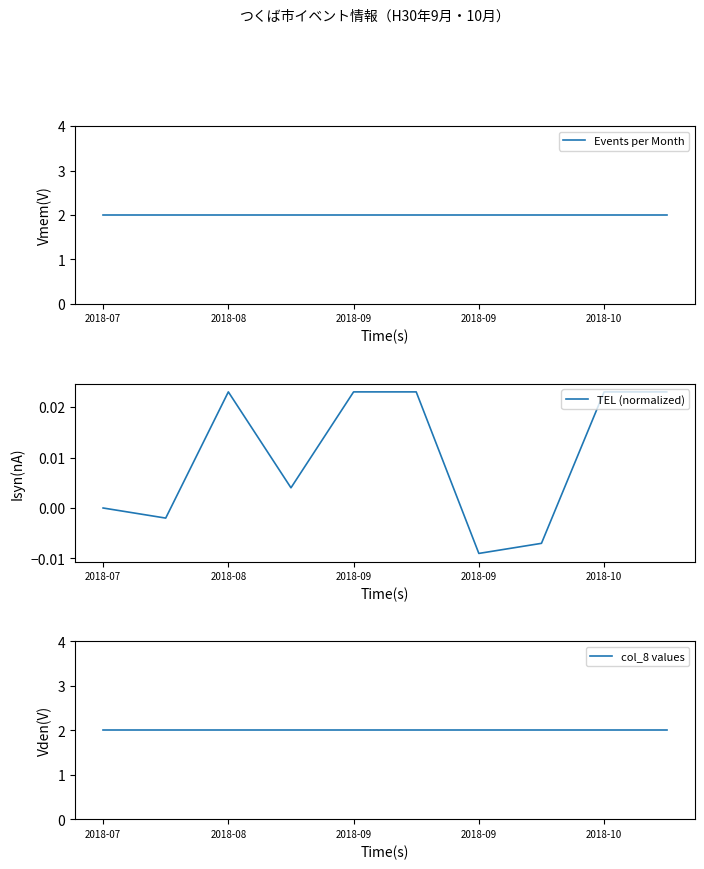

Reading left to right, list all the values displayed in this chart.

Events per Month: 2.0	2.0	2.0	2.0	2.0	2.0	2.0	2.0	2.0	2.0
TEL (normalized): 0.0	-0.0	0.0	0.0	0.0	0.0	-0.0	-0.0	0.0	0.0
col_8 values: 2.0	2.0	2.0	2.0	2.0	2.0	2.0	2.0	2.0	2.0